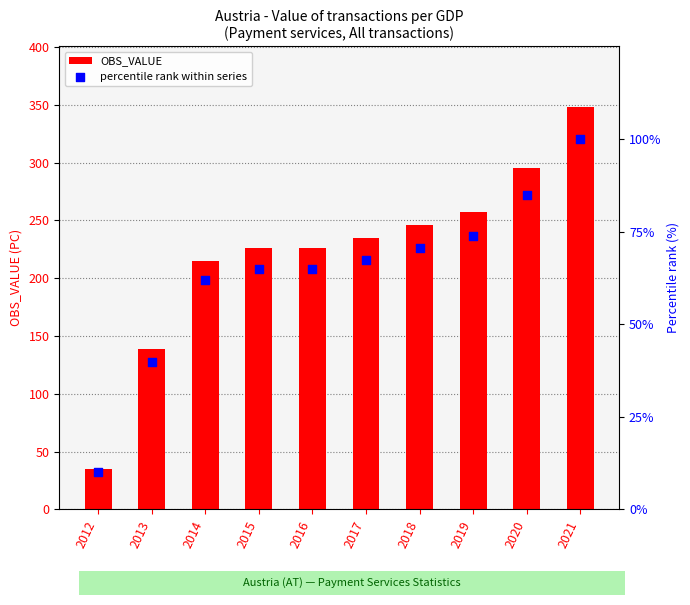

Which series reaches the maximum Y coordinate?

OBS_VALUE